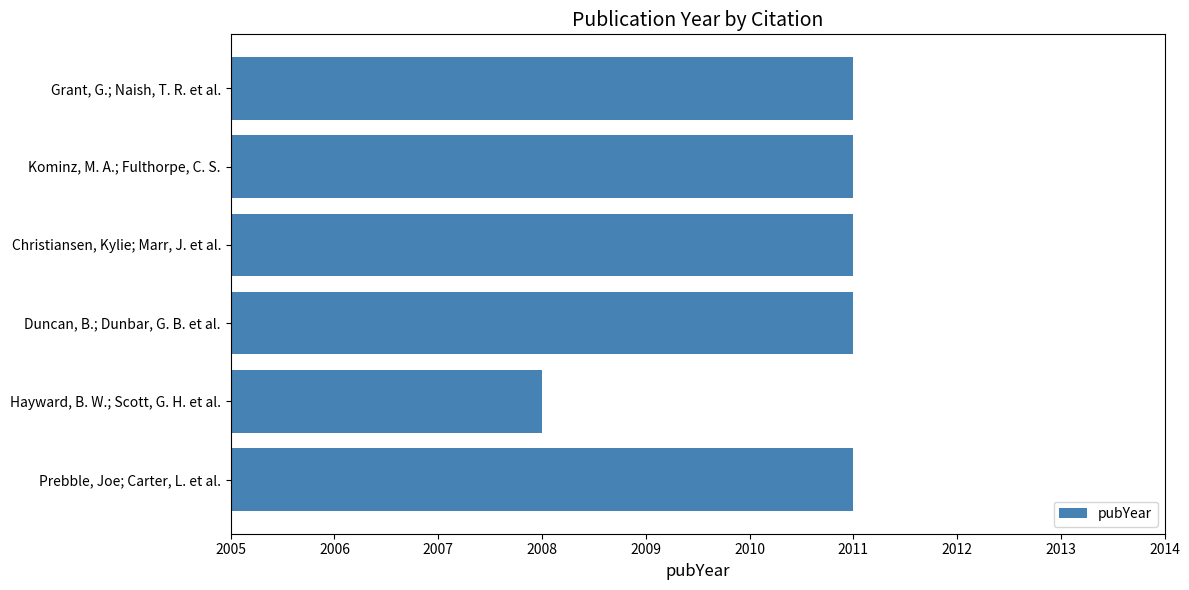

What is the sum of all values?

12063